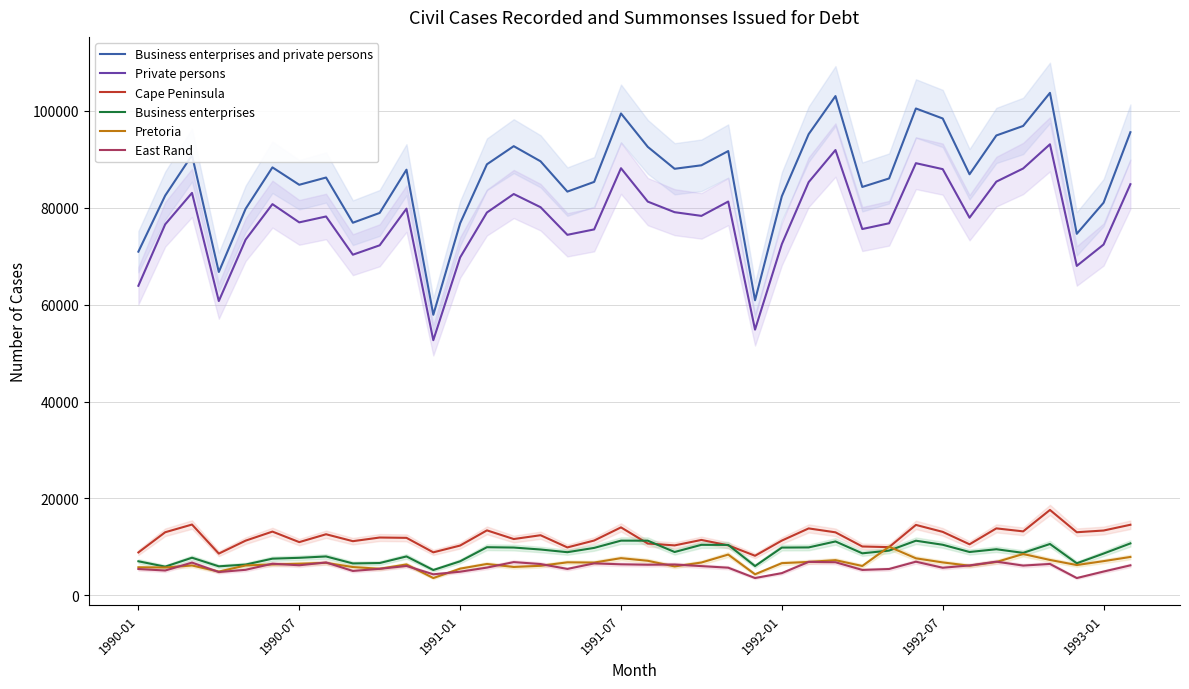

What is the greatest value displayed?

103715